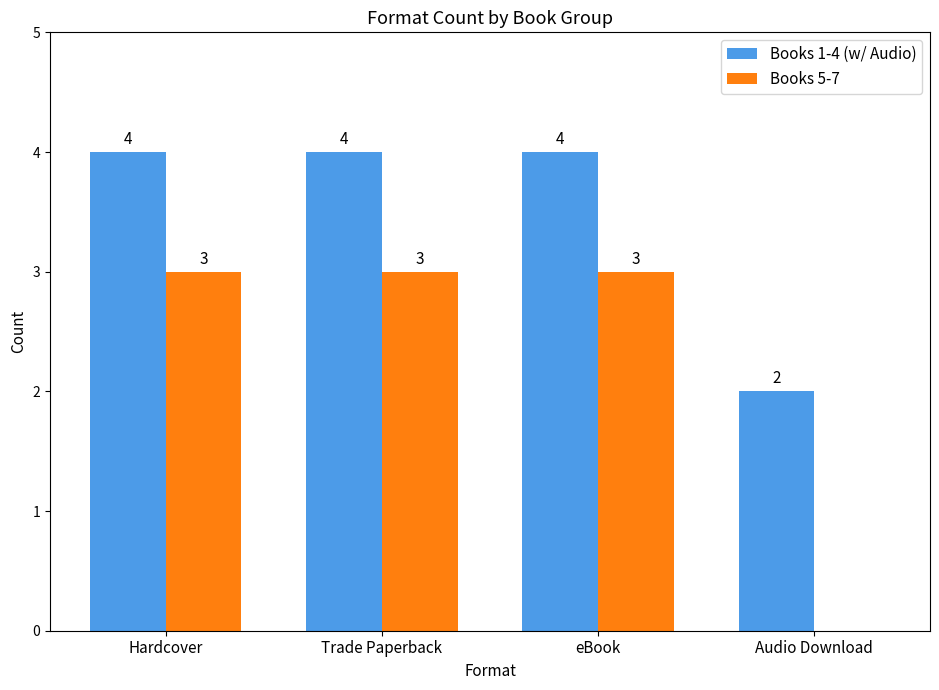

How many Books 5-7 values are between 3 and 4?

3